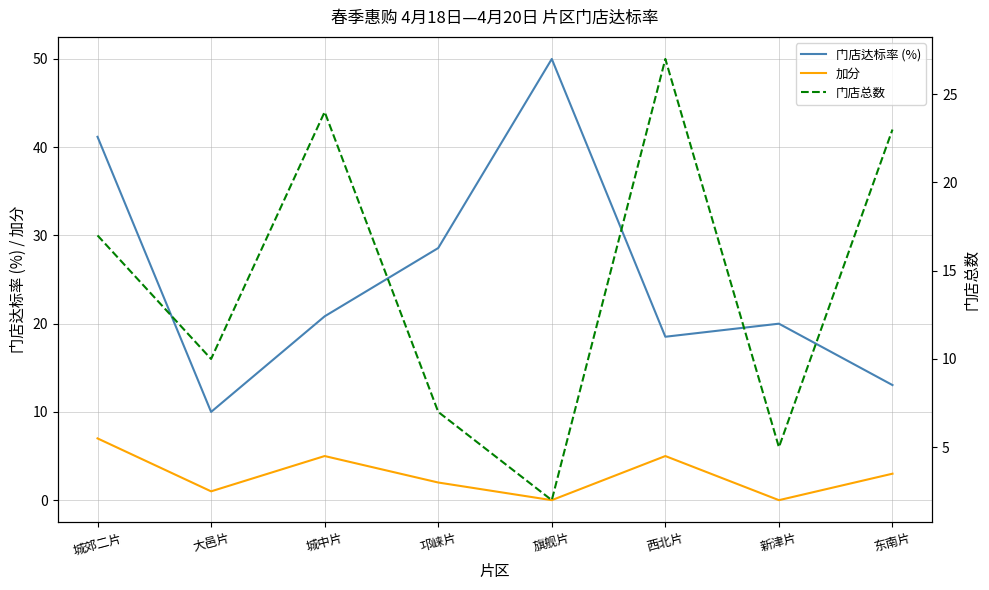

What are all the series names shown in the legend?

门店达标率 (%), 加分, 门店总数